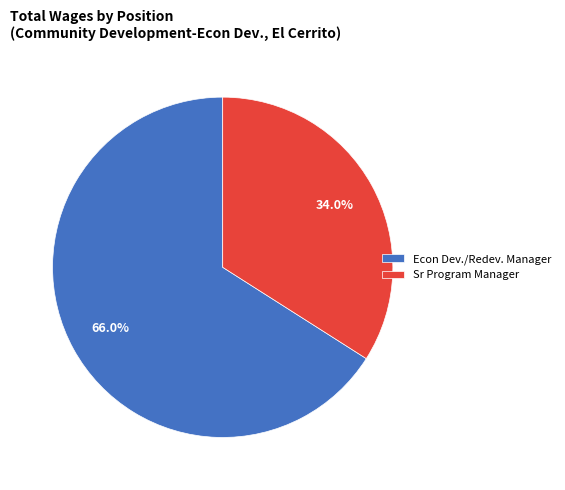

How many segments does this pie chart have?

2